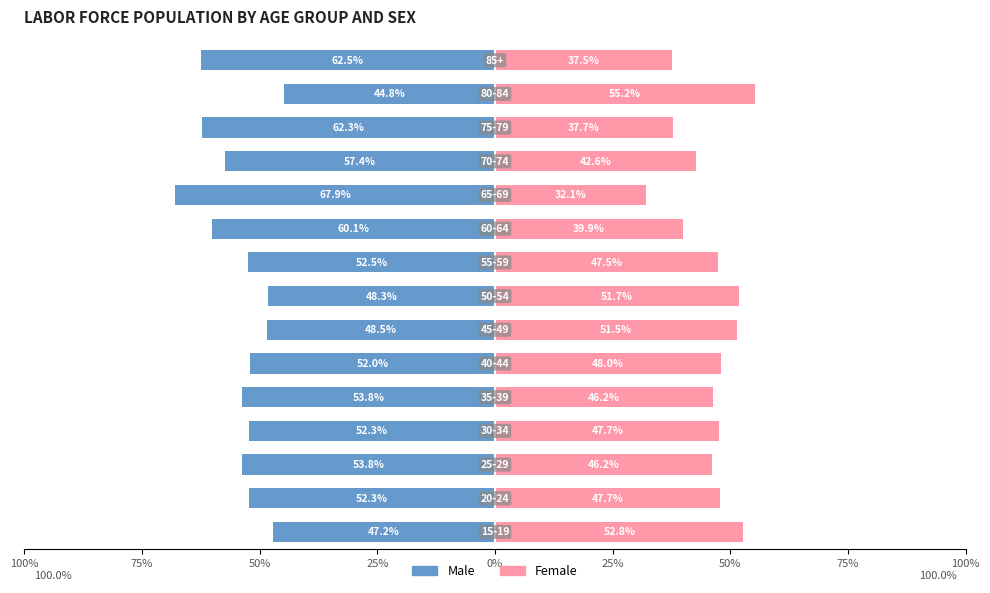

Reading right to left, extract all data points from this chart.

Male: -62.5	-44.8	-62.3	-57.4	-67.9	-60.1	-52.5	-48.3	-48.5	-52.0	-53.8	-52.3	-53.8	-52.3	-47.2
Female: 37.5	55.2	37.7	42.6	32.1	39.9	47.5	51.7	51.5	48.0	46.2	47.7	46.2	47.7	52.8